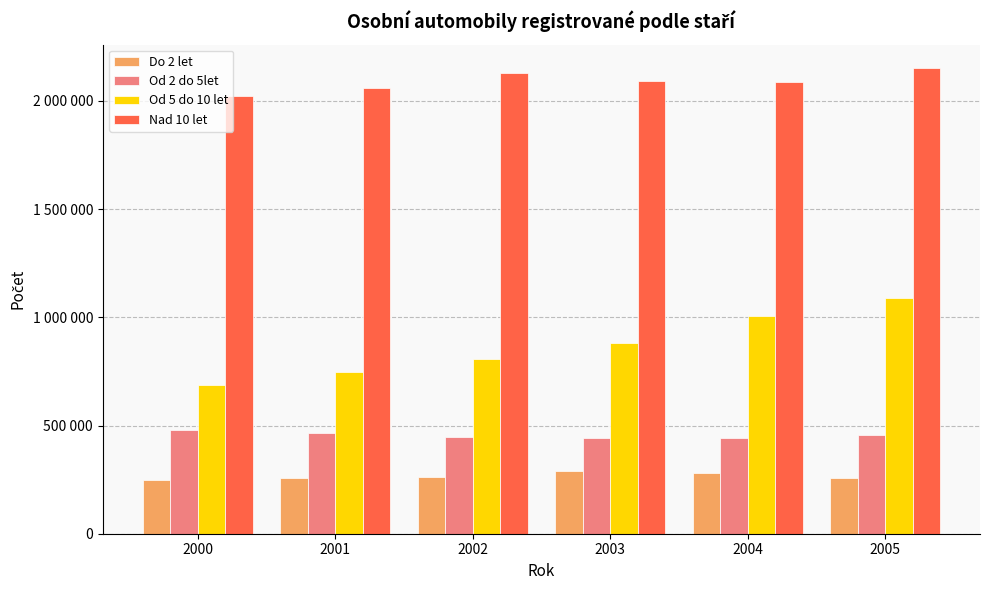

Which label corresponds to the smallest value in the chart?

2000